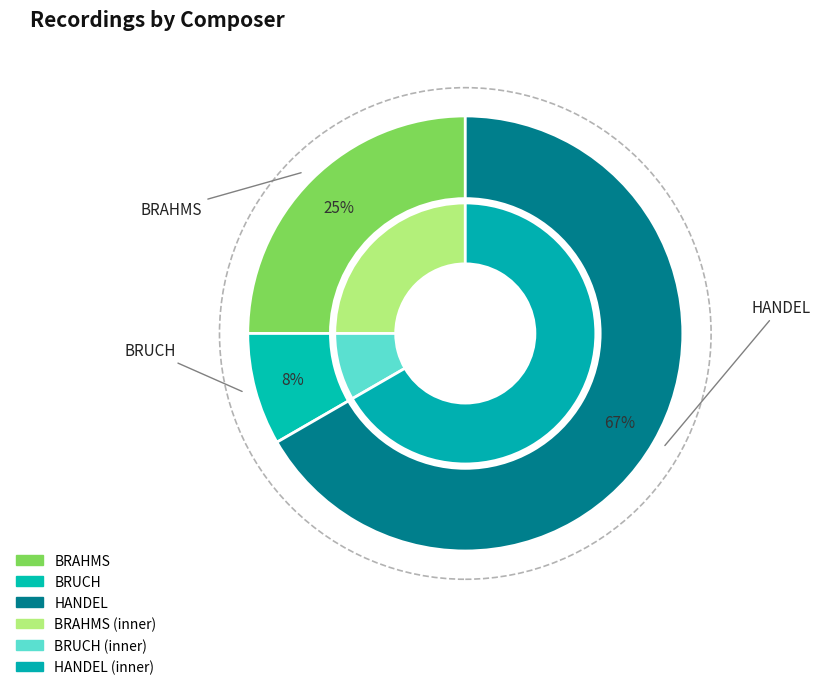

To the nearest percent, what is the combined percentage of HANDEL and BRUCH?

75%